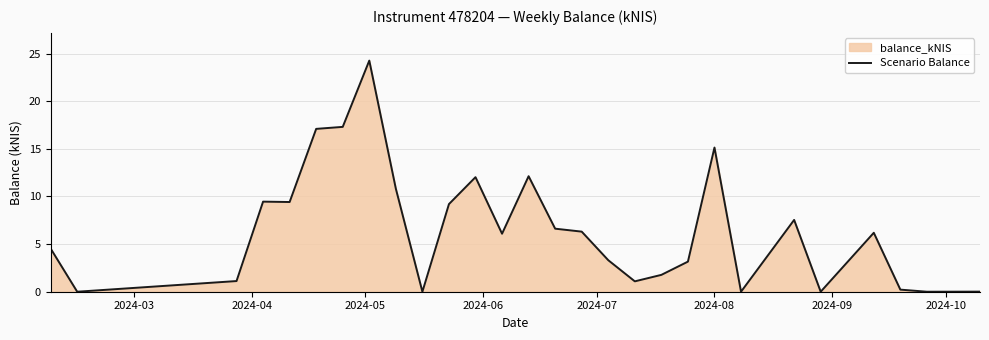

Does the chart have visible grid lines?

Yes